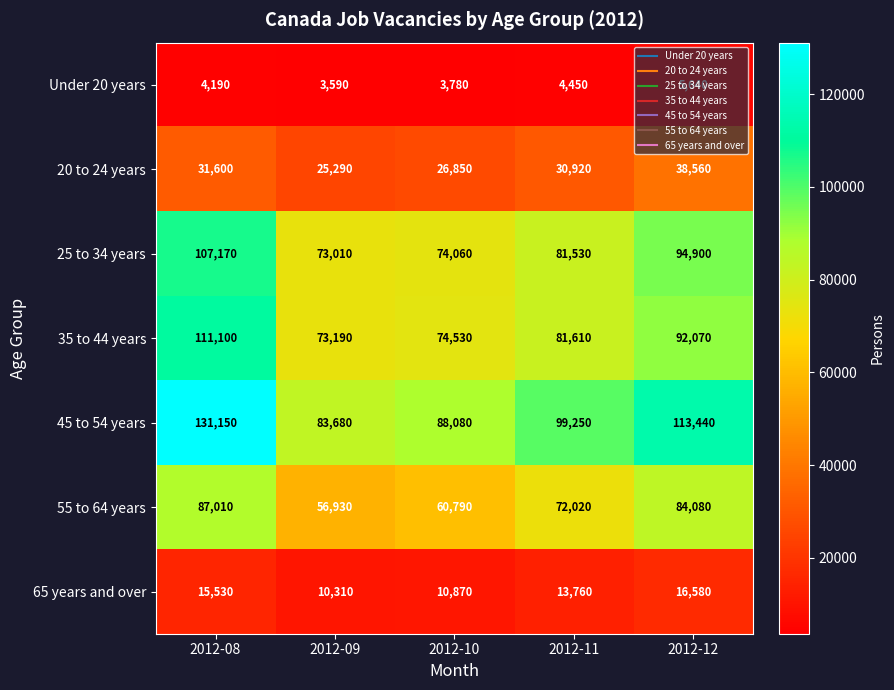

At how many categories does at least one series exceed 56348?

5